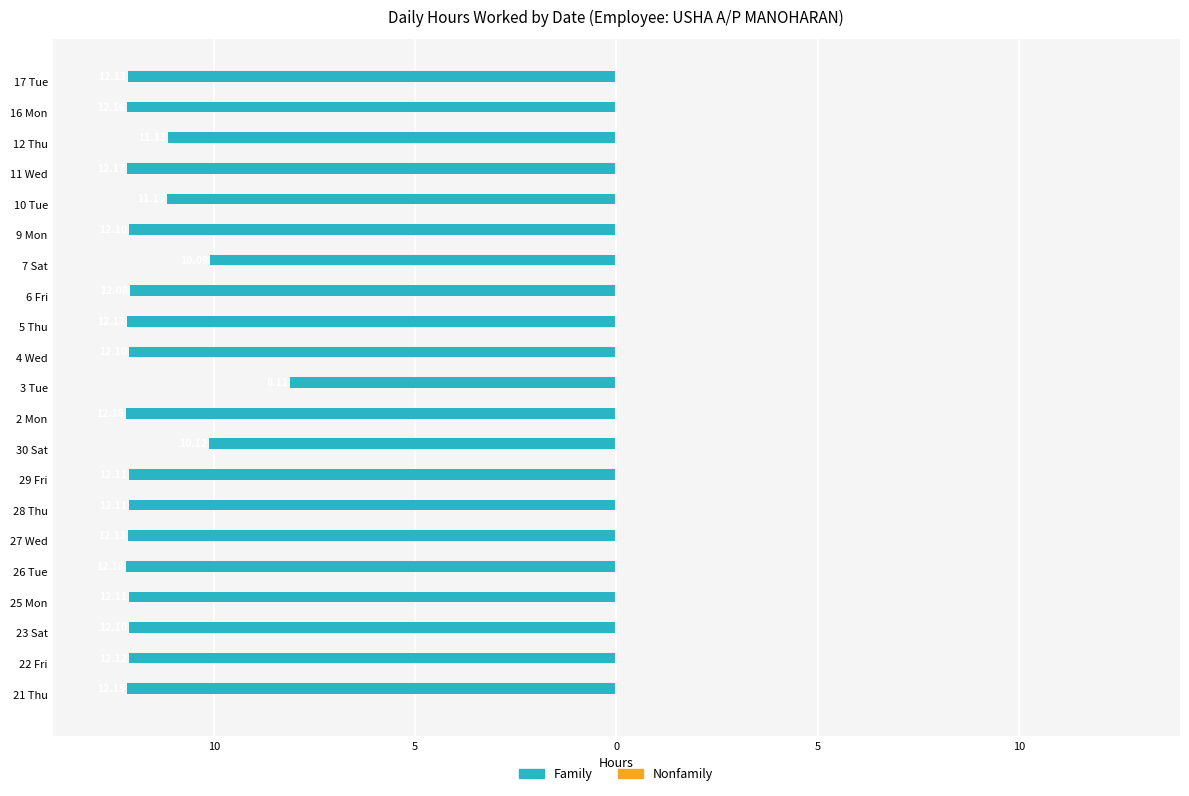

Does the chart contain any negative values?

Yes